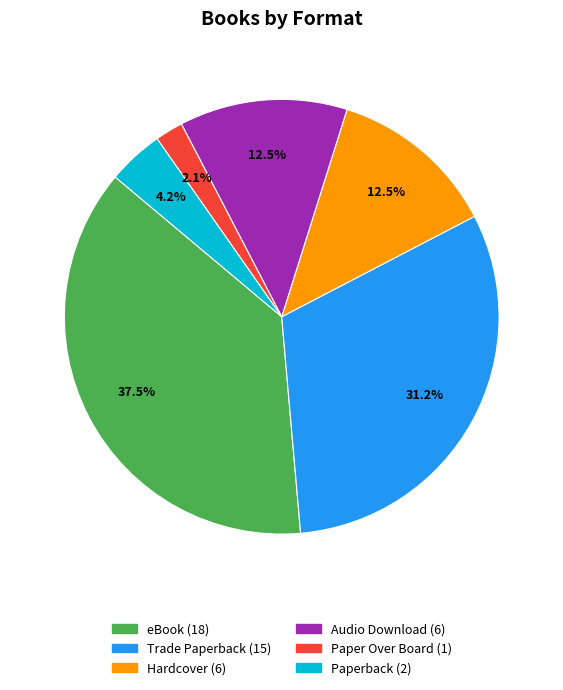

Which has a higher value, eBook or Hardcover?

eBook